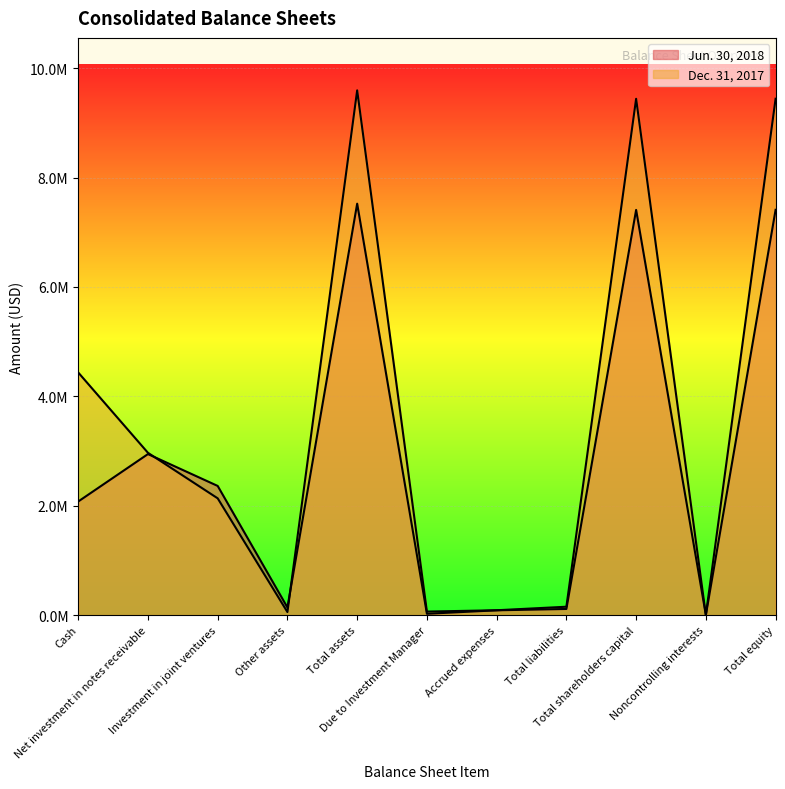

List the series in order of their peak value, lowest first.

Jun. 30, 2018, Dec. 31, 2017